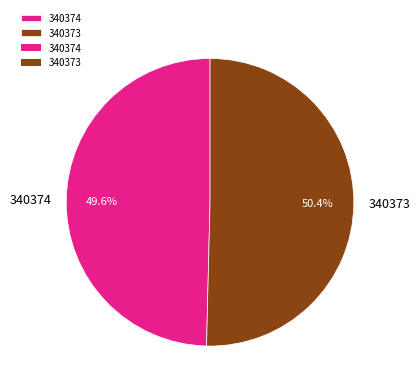

What percentage is the 340373 slice, to the nearest percent?

50%